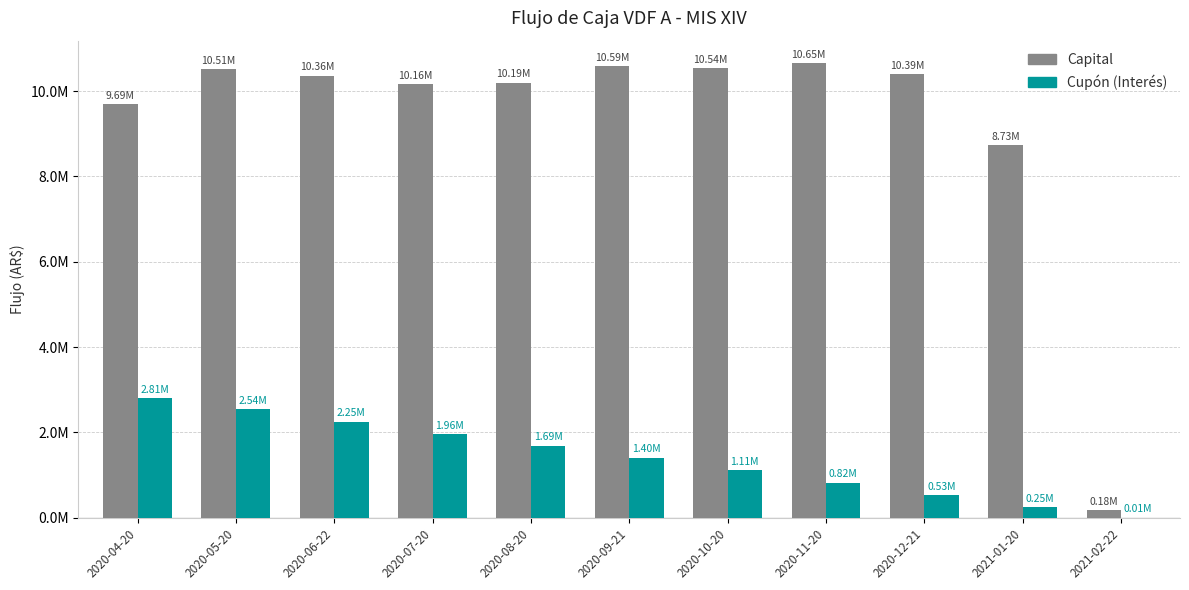

Are the bars horizontal?

No